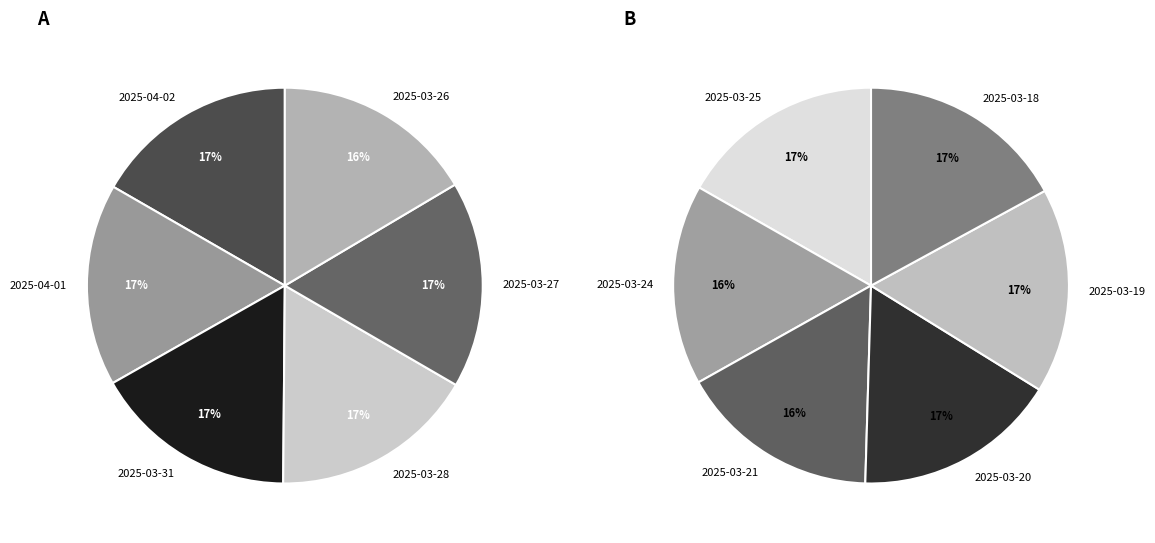

What is the largest slice in the pie chart?

2025-03-27